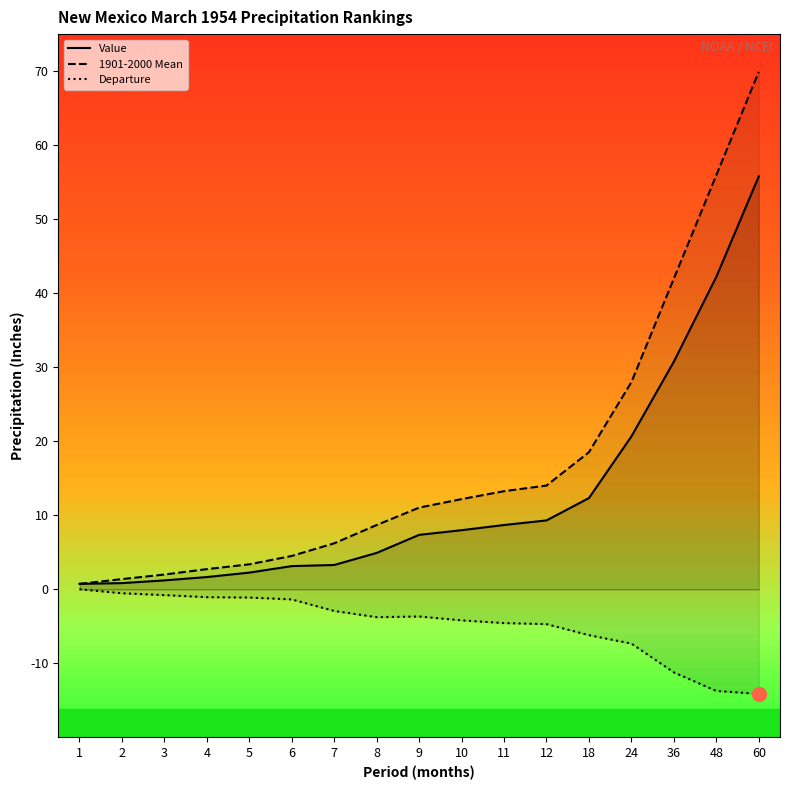

True or false: 1901-2000 Mean and Departure cross at least once.

False